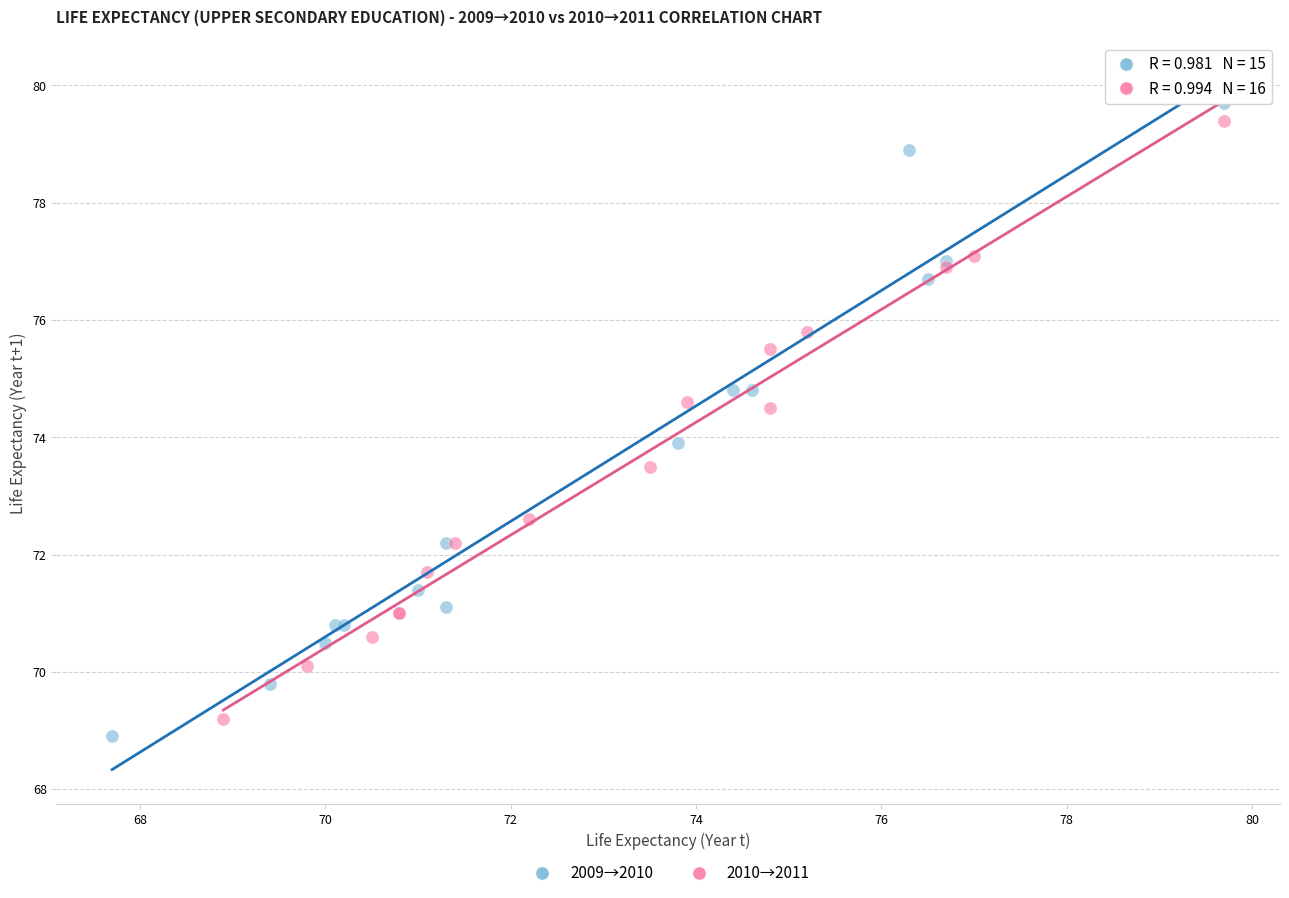

Which series has the largest Y range (max minus min)?

2009→2010